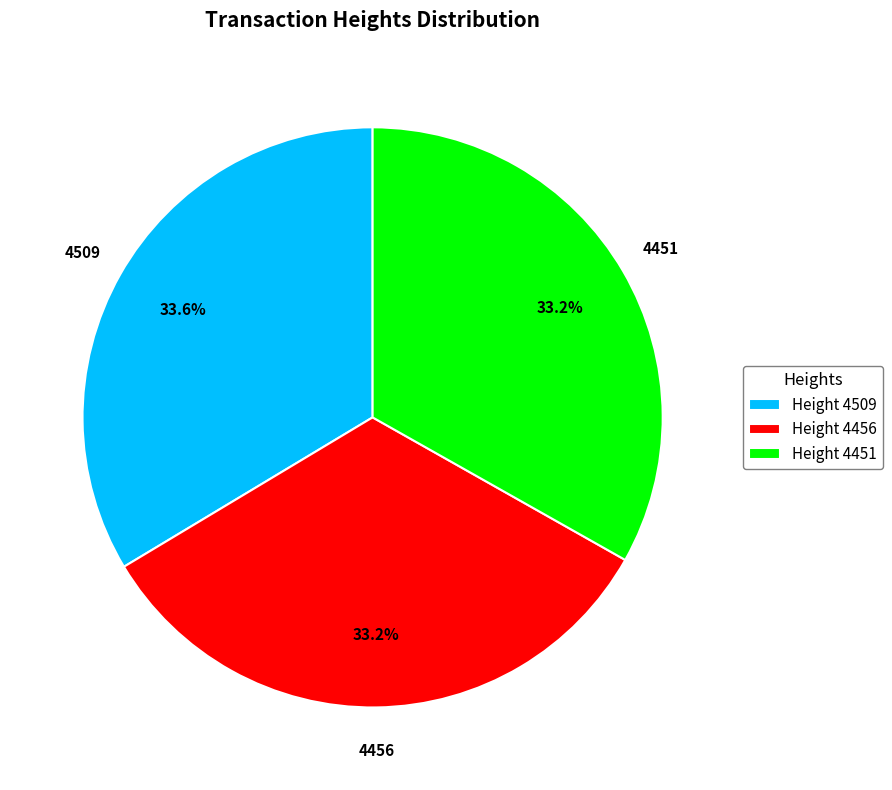

Is the sum of Height 4451 and Height 4456 greater than half?

Yes